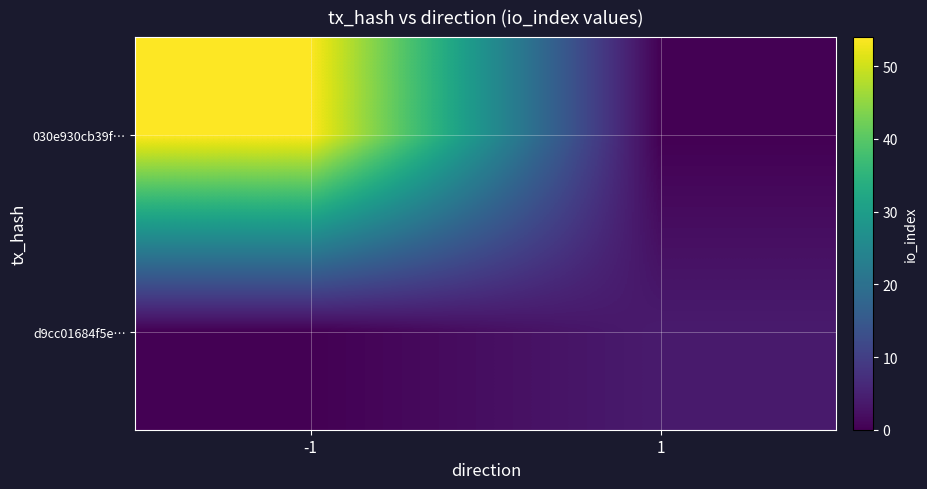

List the series in order of their peak value, highest first.

030e930cb39f…, d9cc01684f5e…